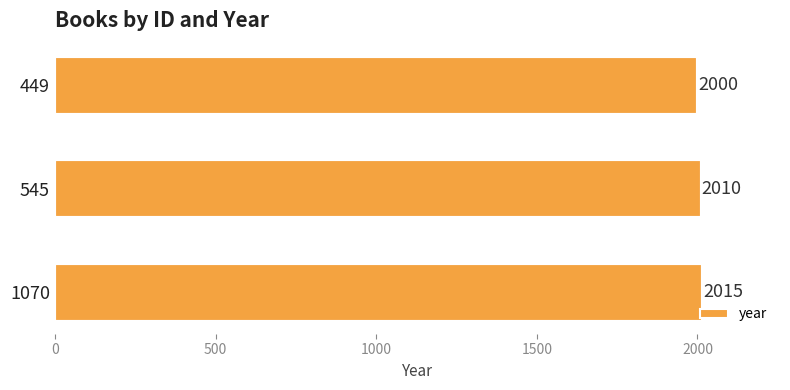

List the labels in order of value, smallest first.

449, 545, 1070